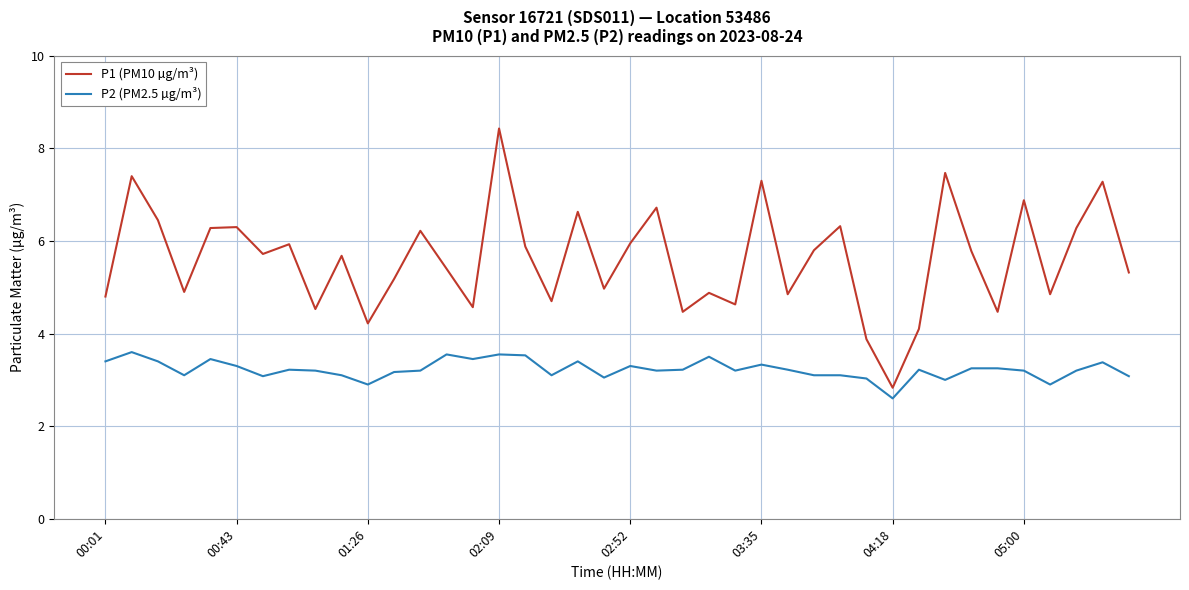

Which series has the largest total across all categories?

P1 (PM10 µg/m³)